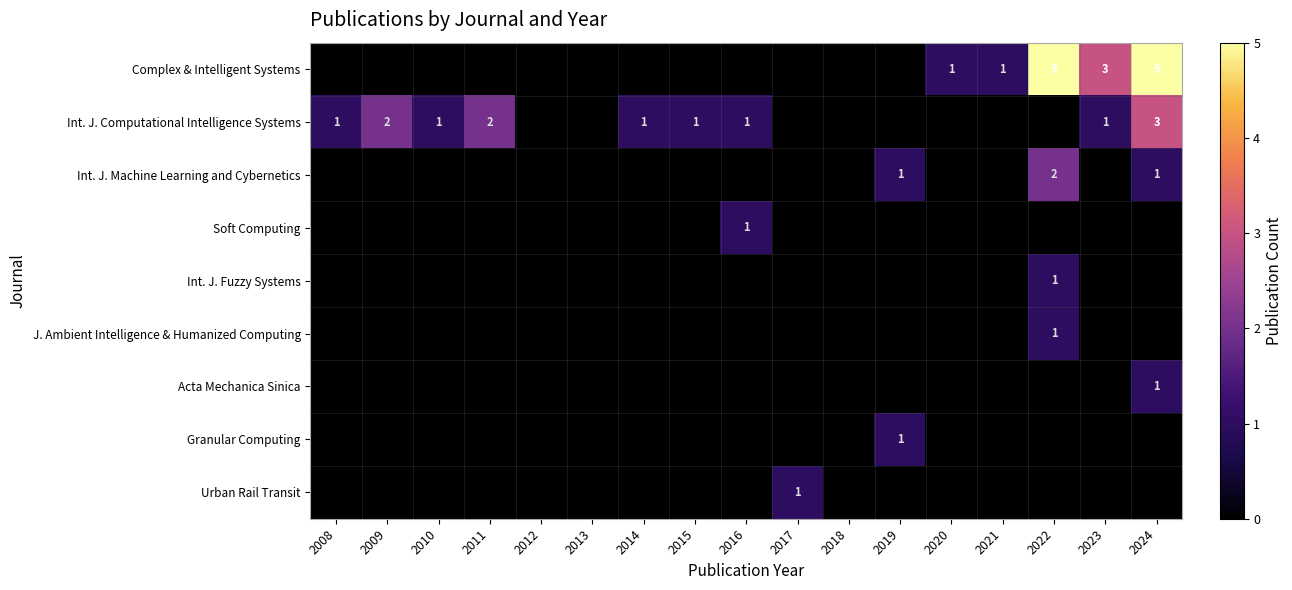

Is it true that Int. J. Computational Intelligence Systems equals 1 at 2023?

True